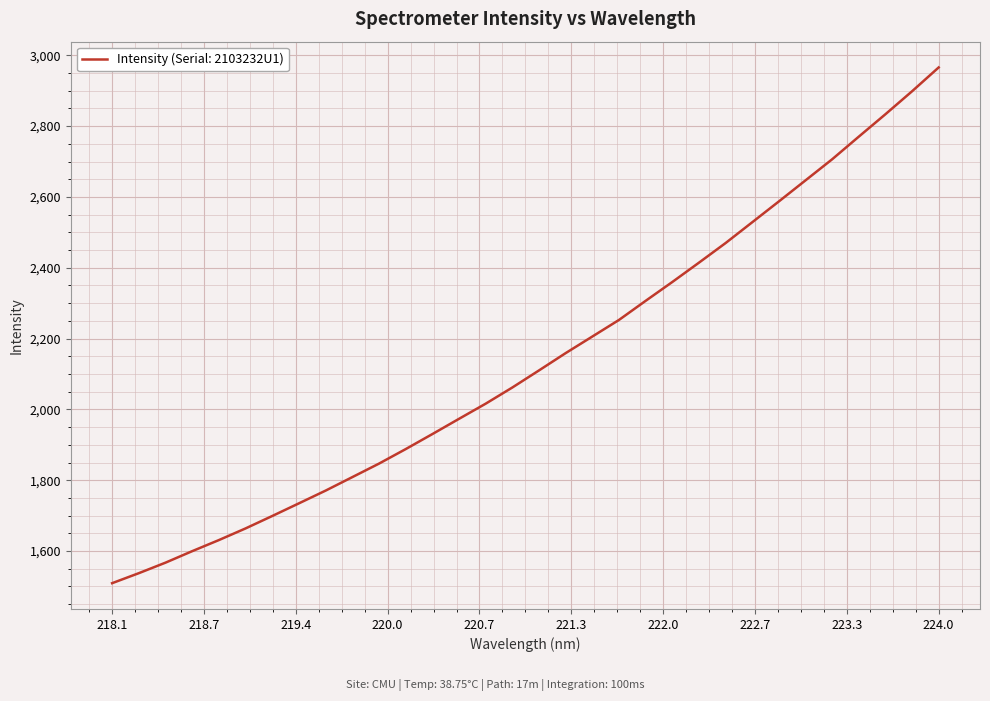

True or false: there are more than 1 points higher than both neighbors.

False